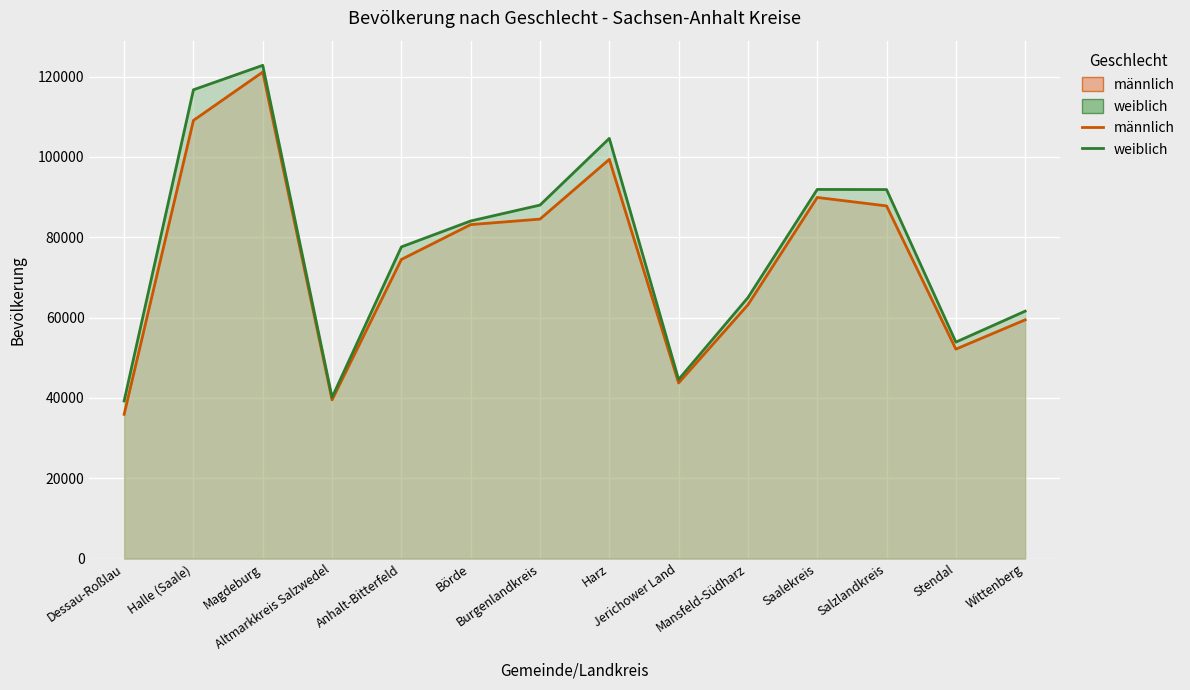

What are all the series names shown in the legend?

männlich line, weiblich line